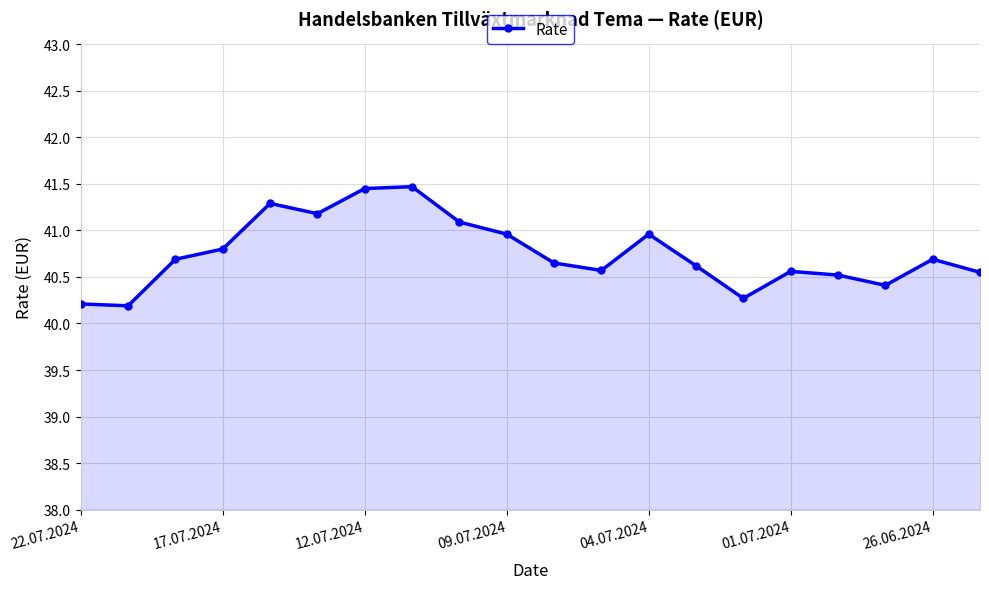

What is the average value?

40.8